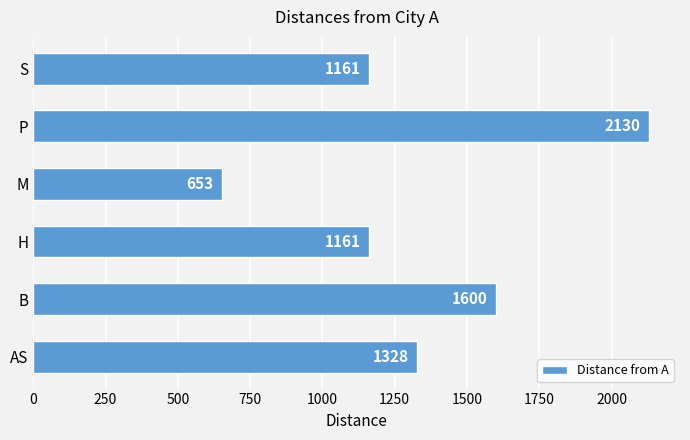

The value at S is 659. True or false?

False